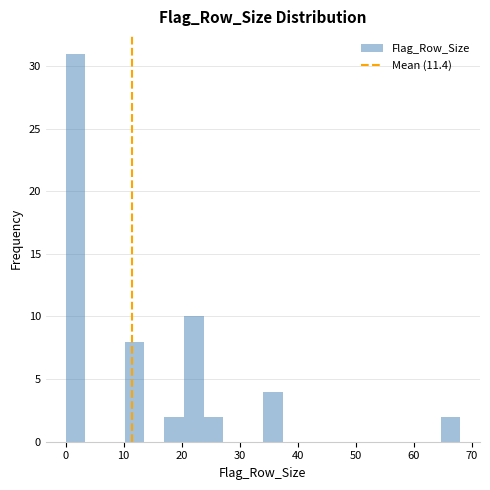

Around what value on the x-axis is the tallest bar? Give the approximate position of its centre, as read against the axis.

2